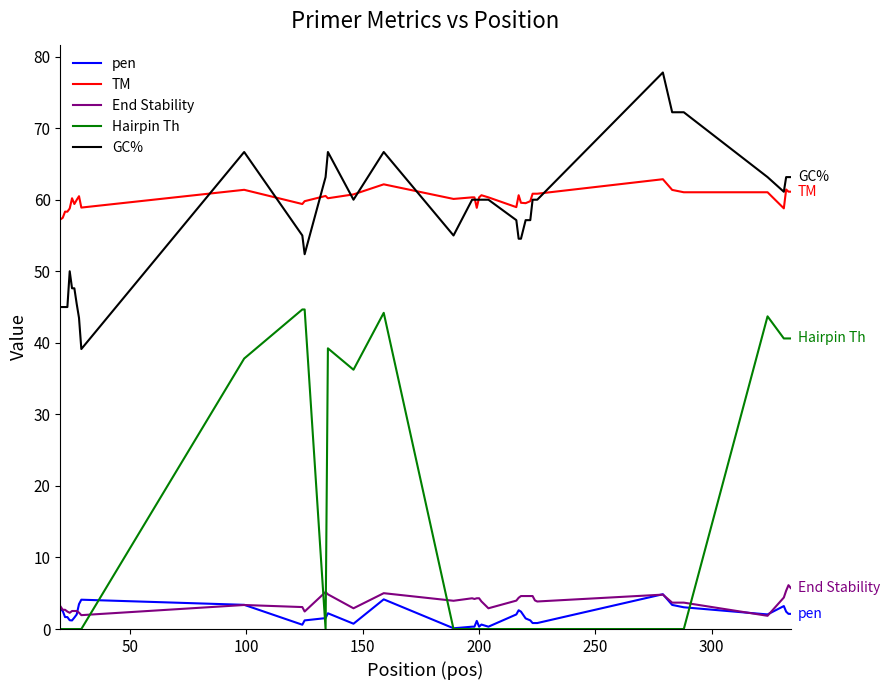

What is the difference between the second highest and minimum values in the End Stability series?

3.9